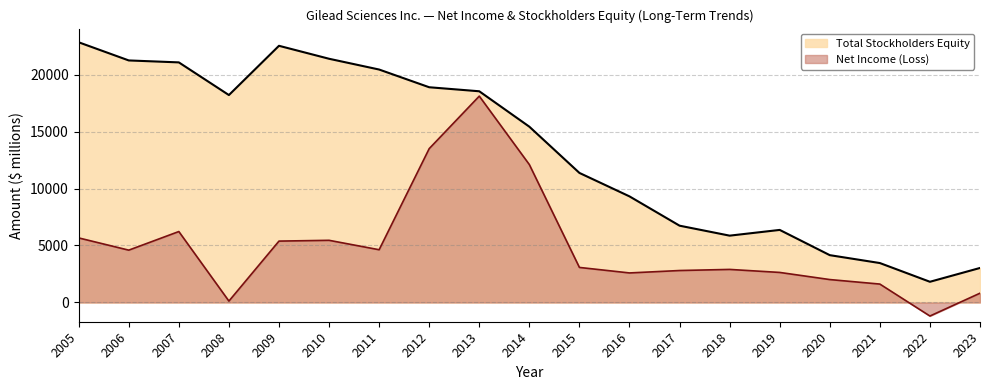

Is it true that Net Income (Loss) equals 2901 at 2018?

True